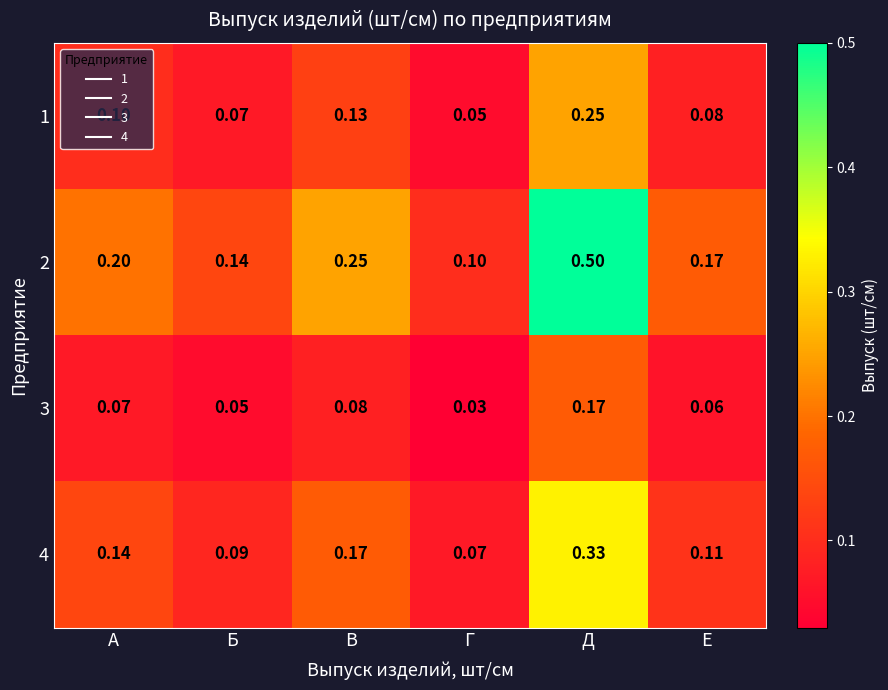

Which category has the lowest value across all series?

Г